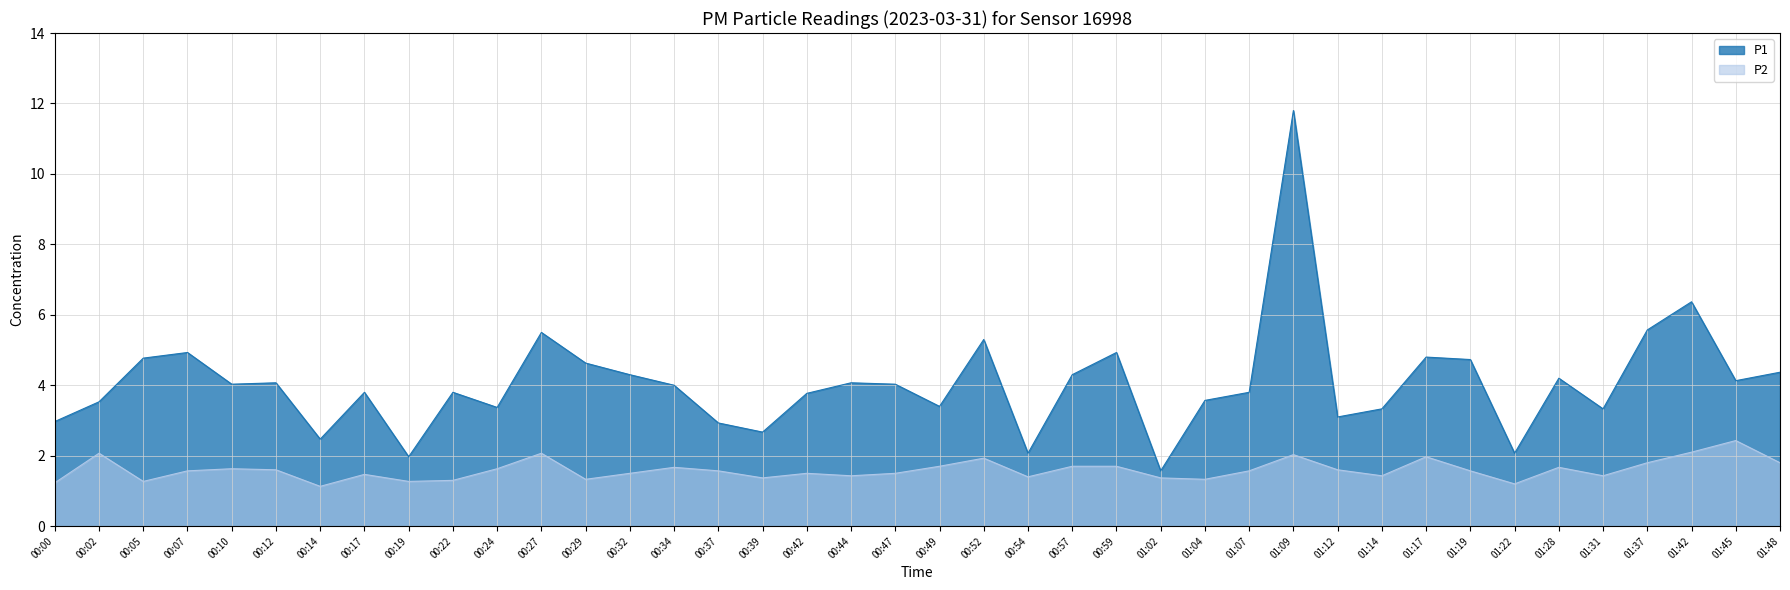

What is the sum of all P1 values?

162.3